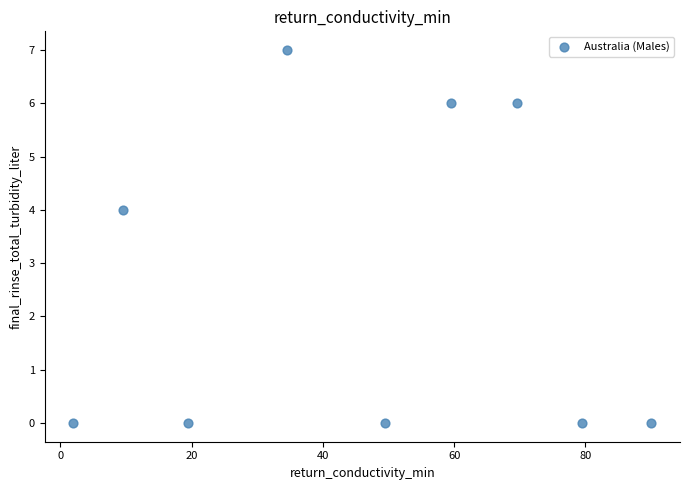

What is the range of Y values (max minus min)?

7